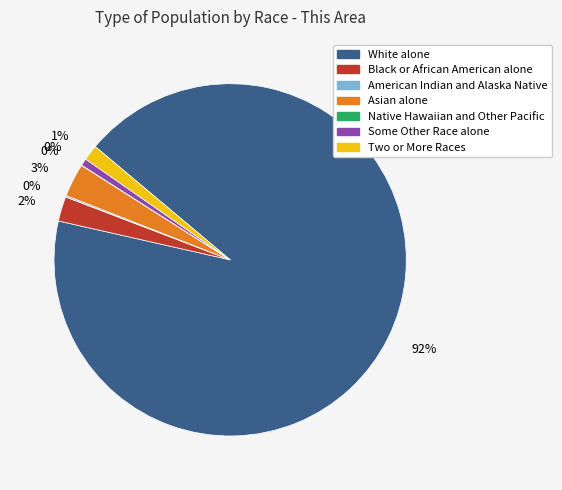

What percentage is NOT represented by Asian alone?

96.9%